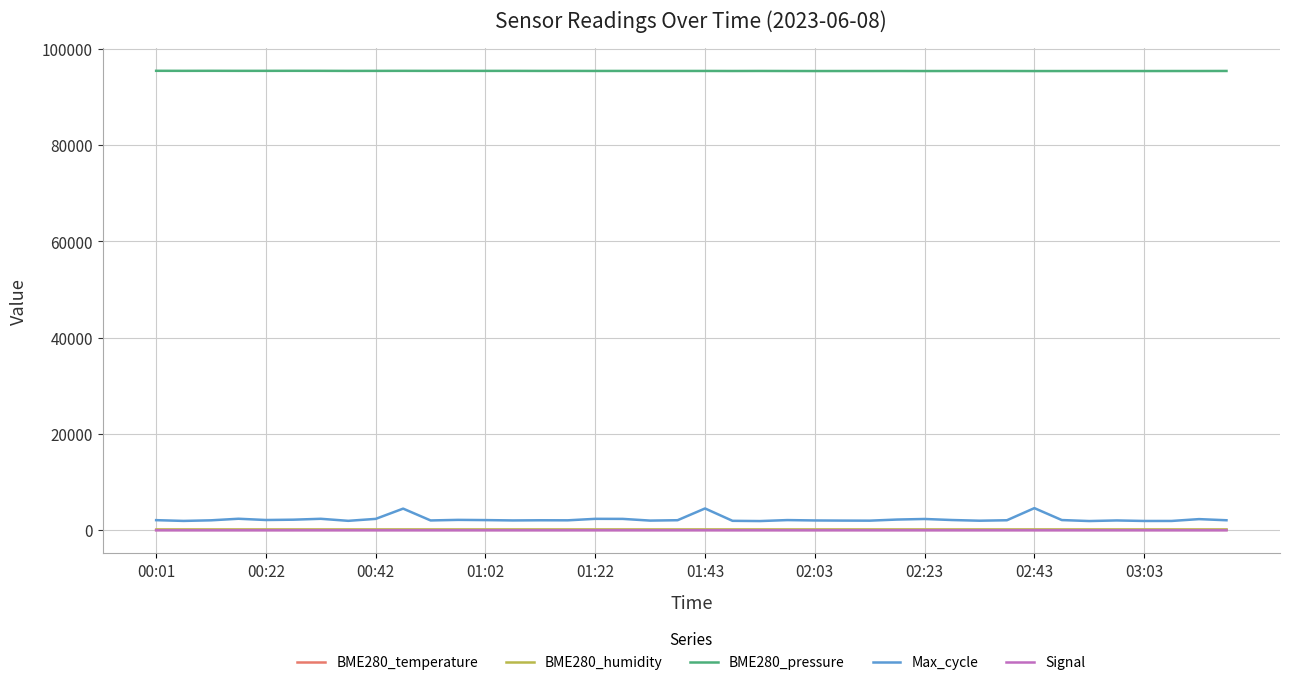

True or false: Max_cycle and BME280_pressure intersect in this chart.

False